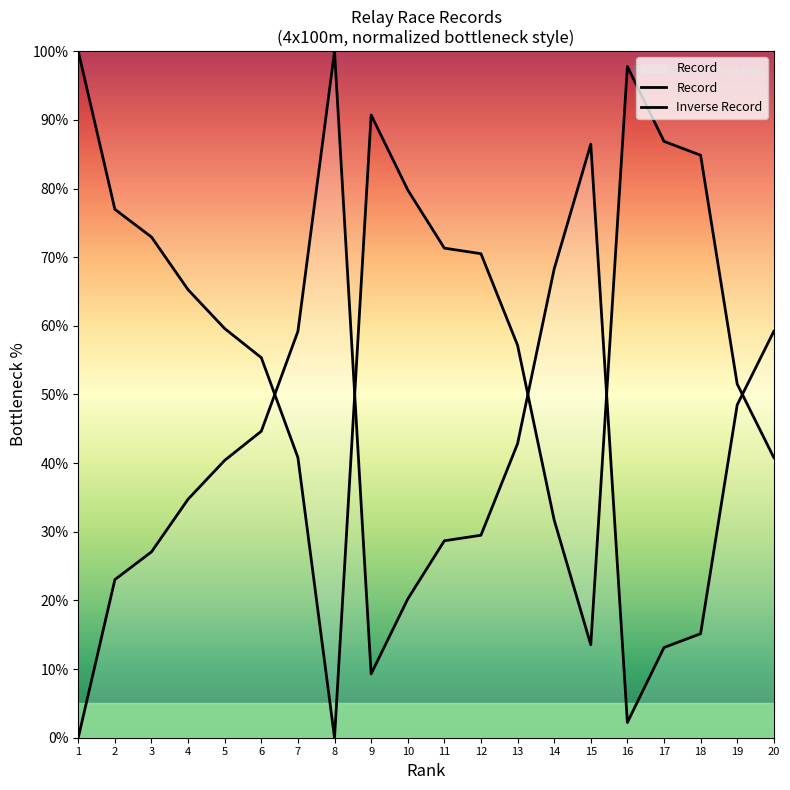

What is the ratio of the value at 20 to the value at 13?

1.4